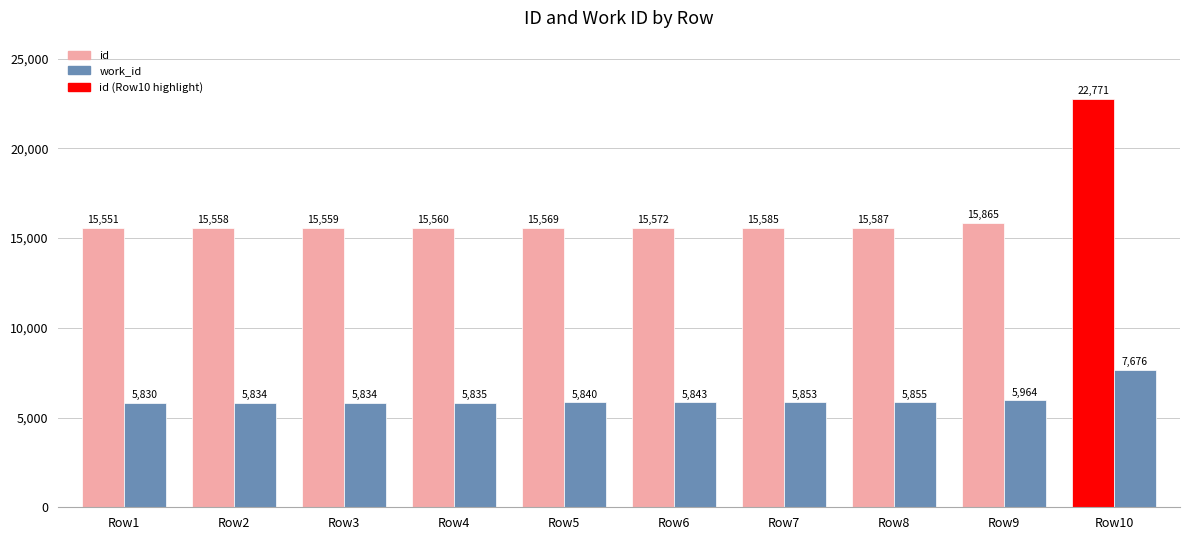

True or false: work_id has a value of 7676 at Row10.

True